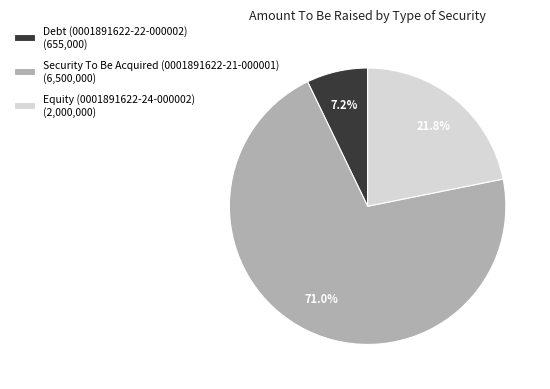

Which category has the biggest portion of the pie?

Security To Be Acquired (0001891622-21-000001)